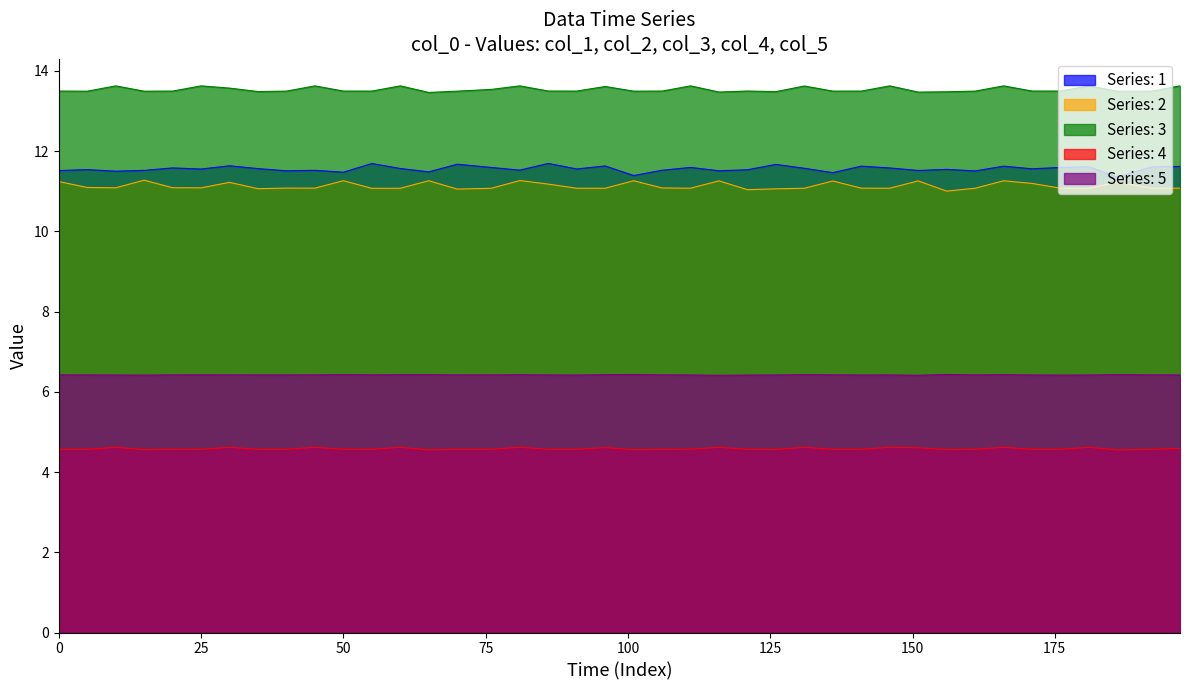

What is the highest value of the col_3 series?

6.4